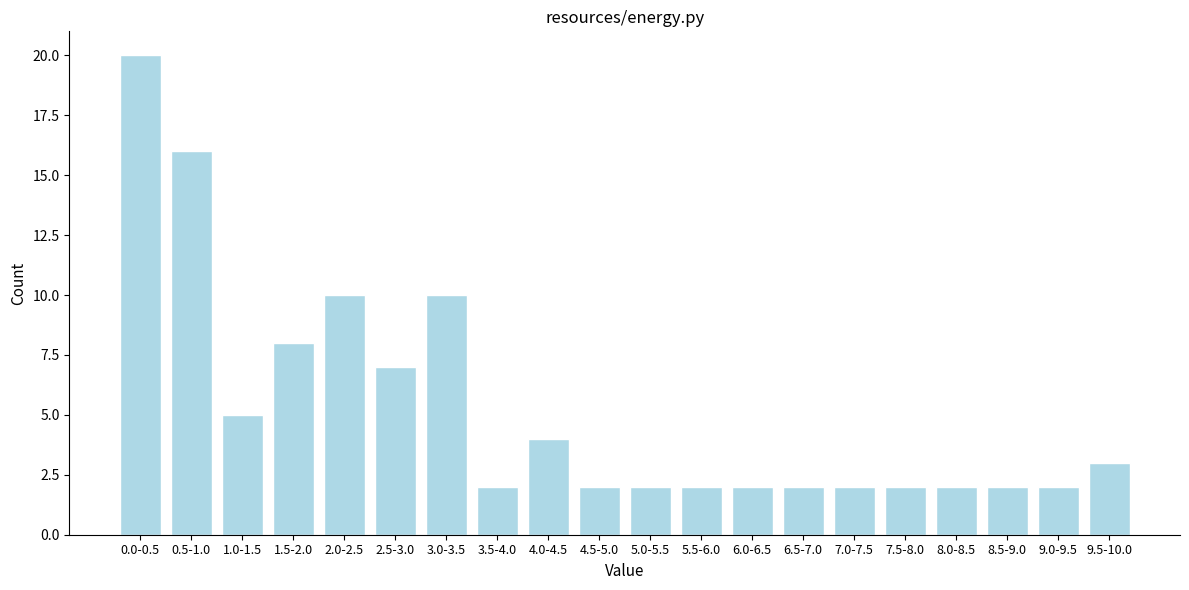

Reading right to left, extract all data points from this chart.

9.5-10.0=3	9.0-9.5=2	8.5-9.0=2	8.0-8.5=2	7.5-8.0=2	7.0-7.5=2	6.5-7.0=2	6.0-6.5=2	5.5-6.0=2	5.0-5.5=2	4.5-5.0=2	4.0-4.5=4	3.5-4.0=2	3.0-3.5=10	2.5-3.0=7	2.0-2.5=10	1.5-2.0=8	1.0-1.5=5	0.5-1.0=16	0.0-0.5=20